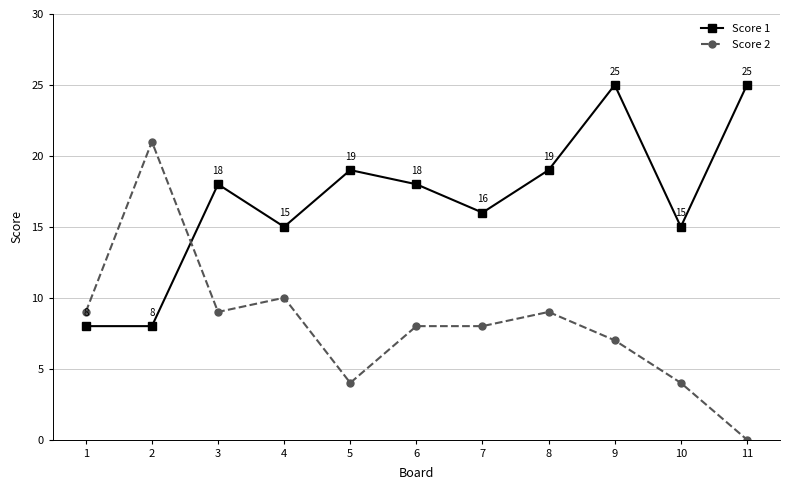

What is the difference between the second highest and second lowest values in the Score 2 series?

6